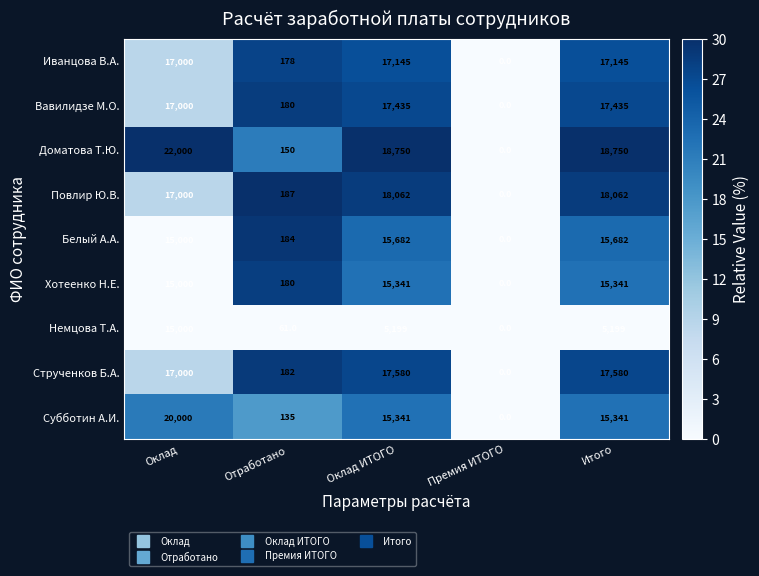

How many series are shown in this chart?

9